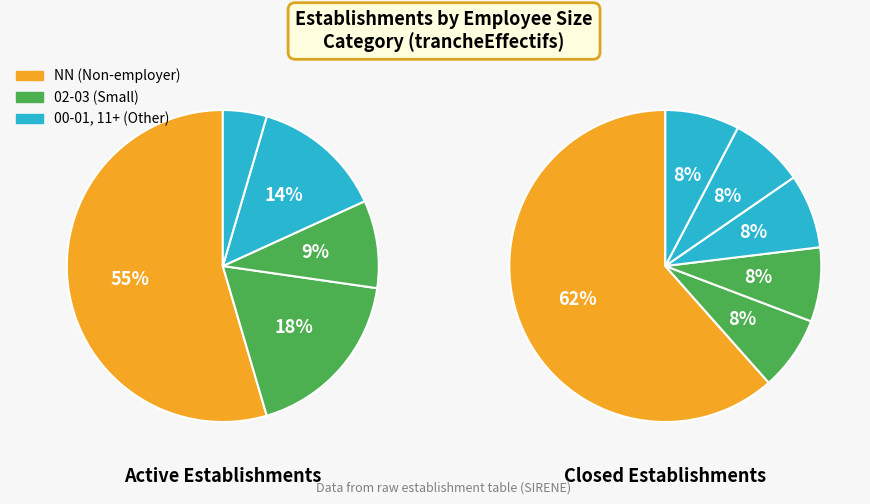

Is the sum of 00 and NN greater than half?

Yes